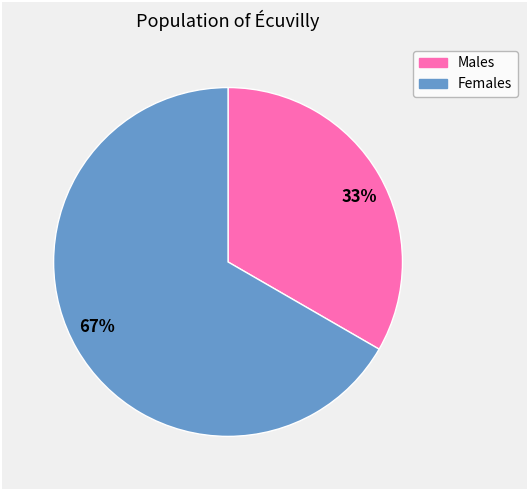

Count the number of slices in the pie.

2